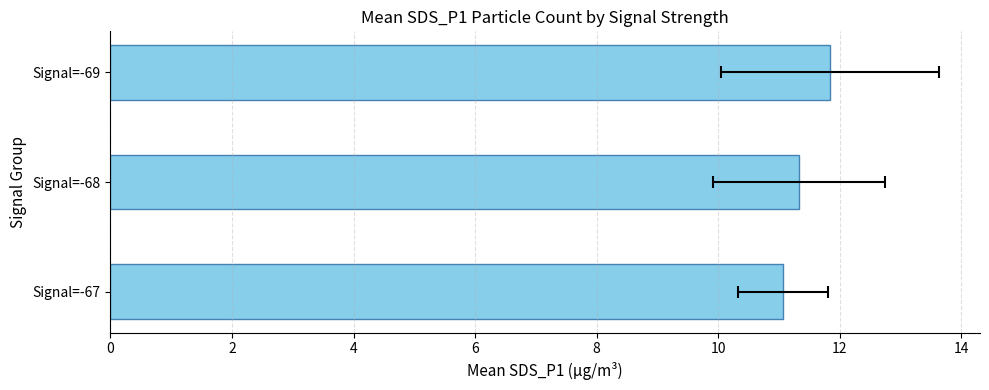

True or false: the data shows 15.1 at Signal=-68.

False